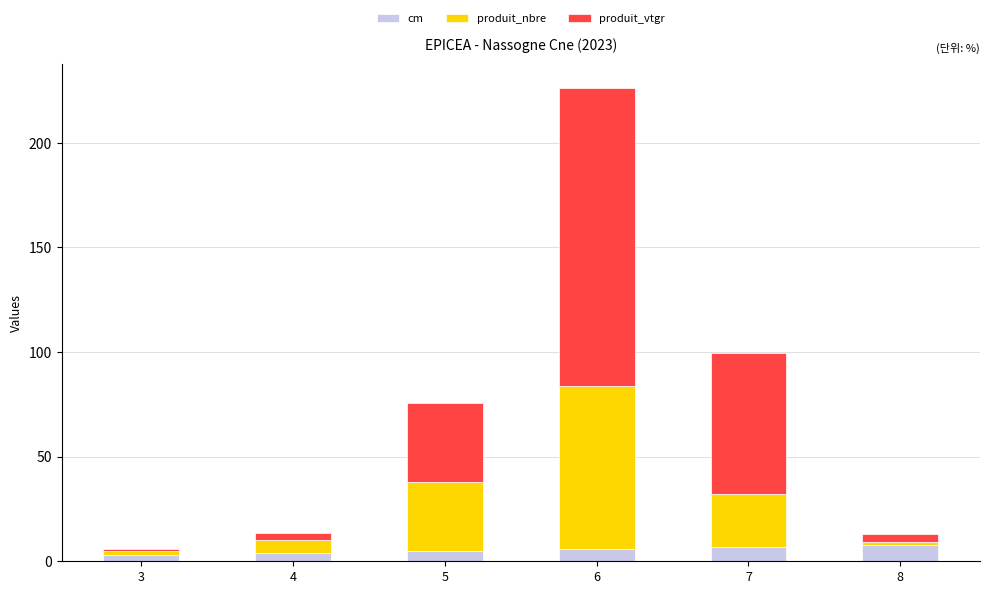

What is the highest value of the cm series?

8.0